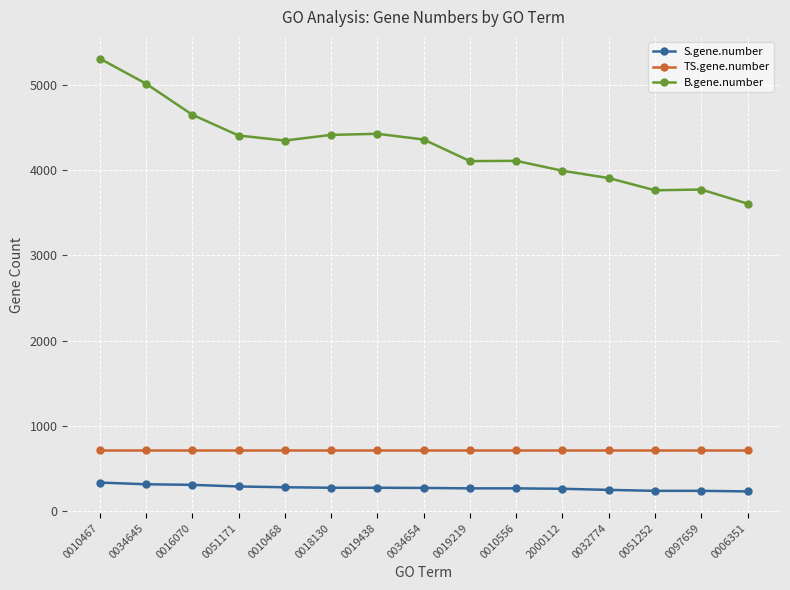

What is the label of the 13th point from the left?

0051252